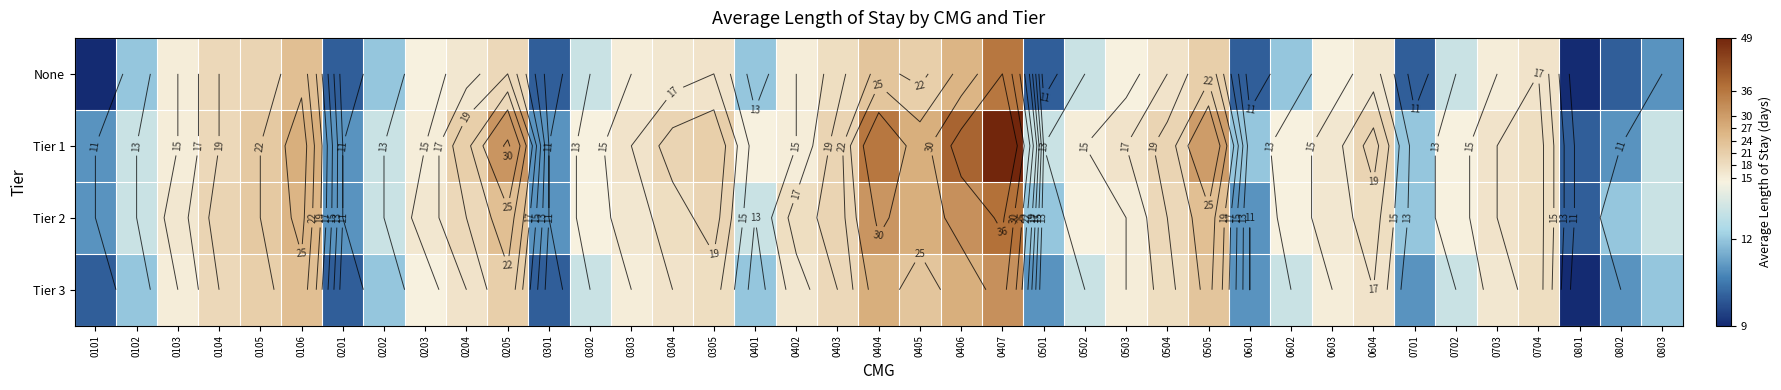

Which has a higher value, 0101 or 0701?

0701